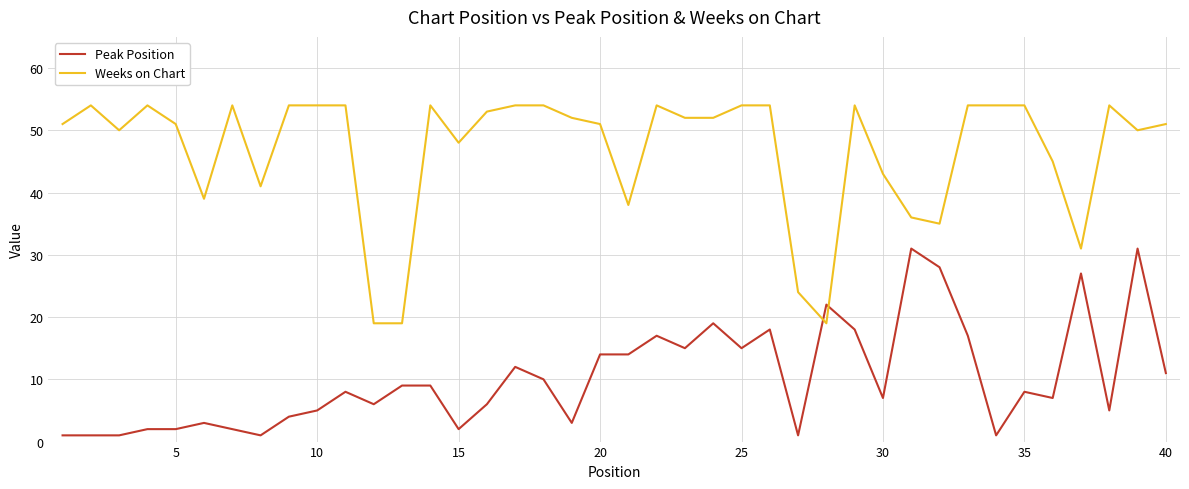

What is the average value of the Peak Position series?

10